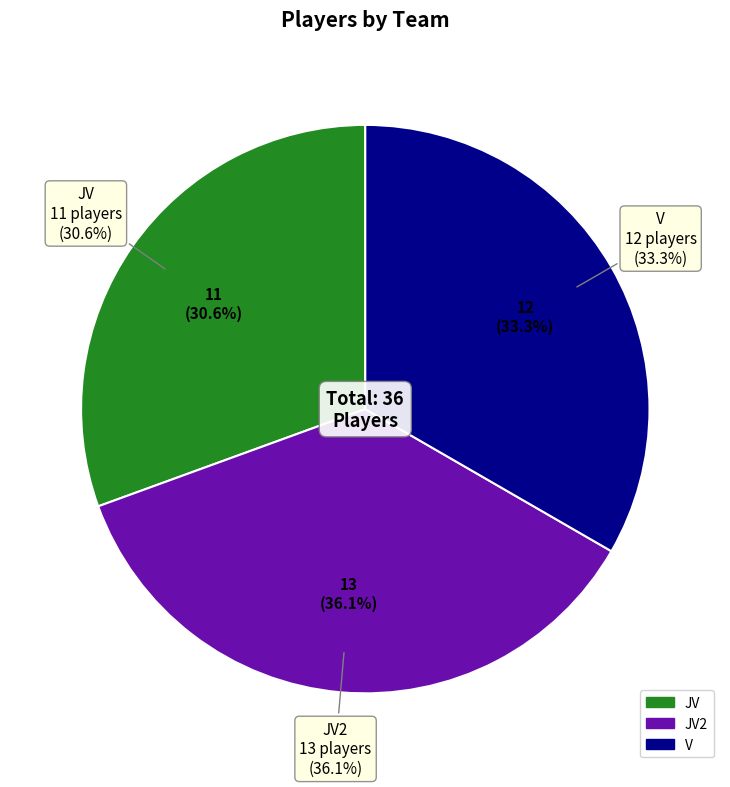

Rank the categories by value from lowest to highest.

JV, V, JV2